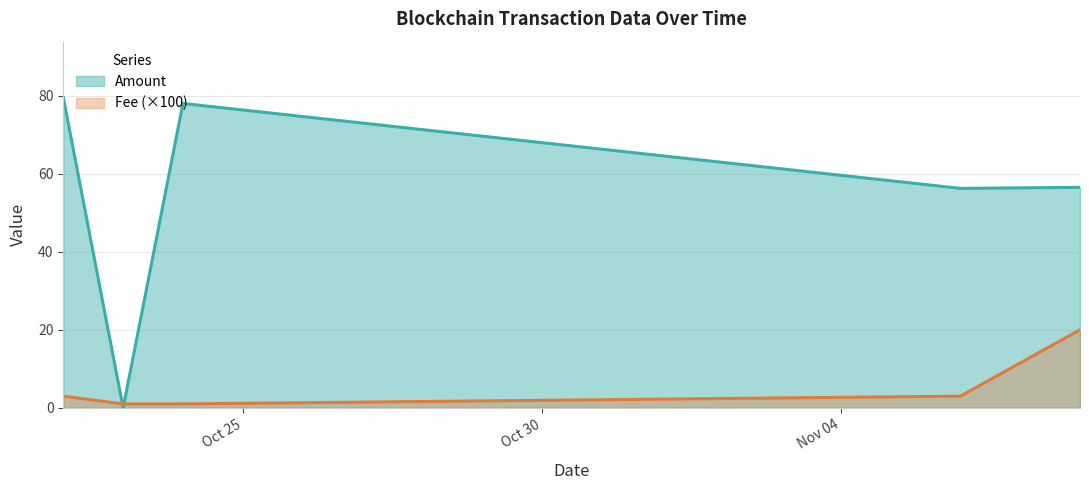

At which category does the chart reach its minimum across all series?

2021-10-23